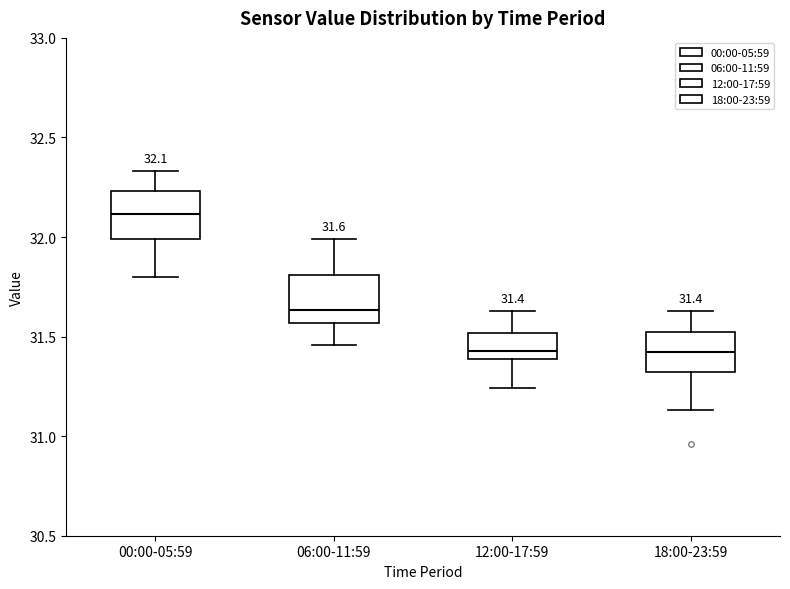

Which box has the highest median line?

00:00-05:59